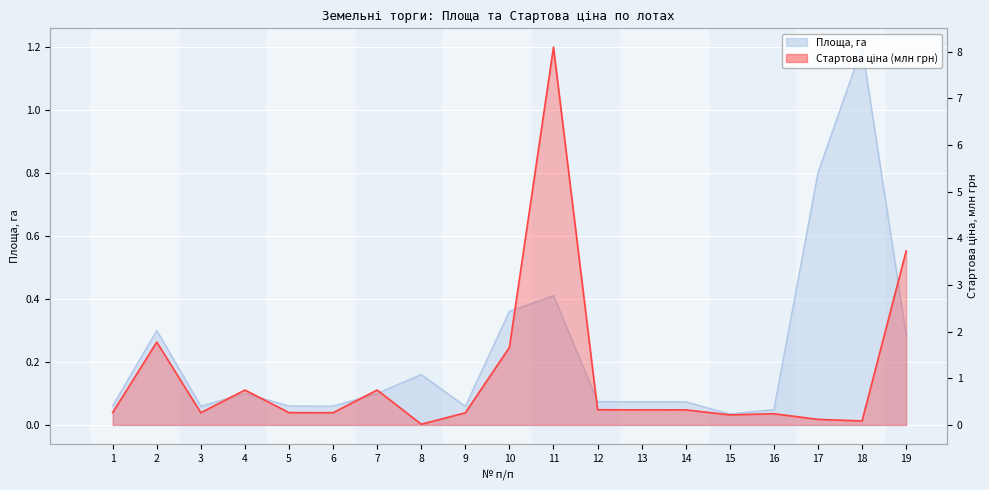

At which label does Стартова ціна (млн грн) reach its minimum?

8